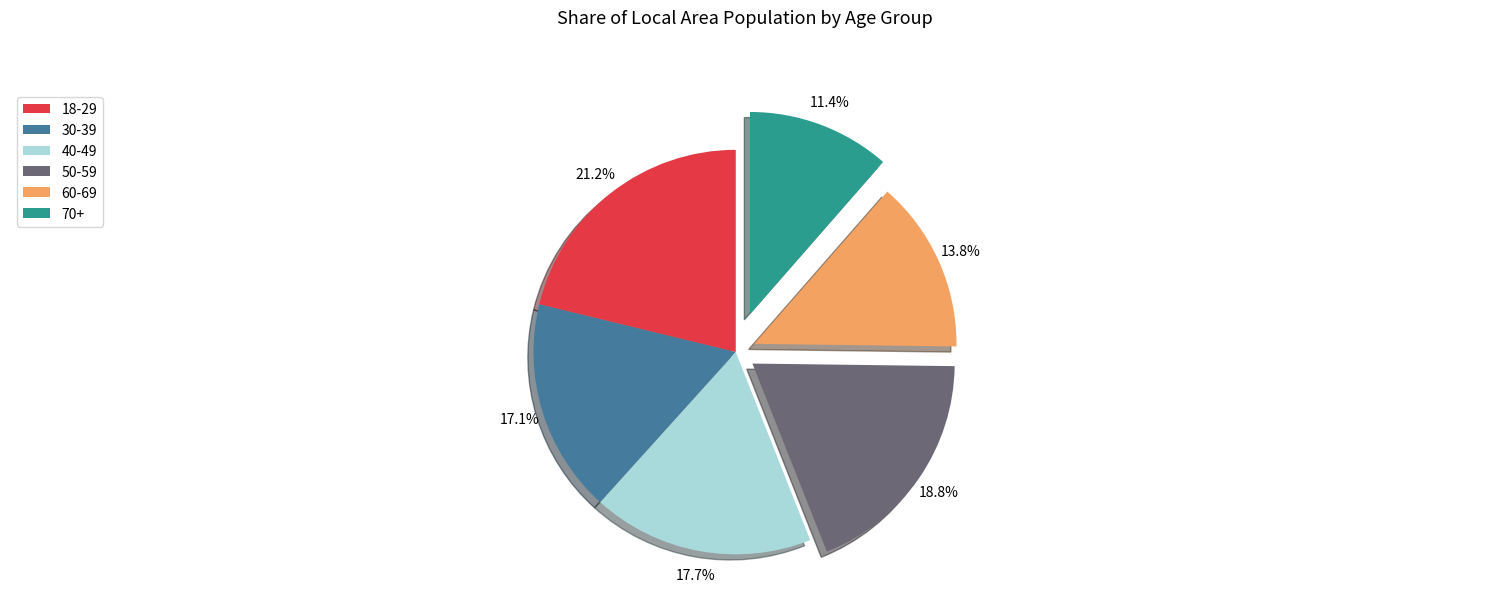

Which has a higher value, 60-69 or 50-59?

50-59